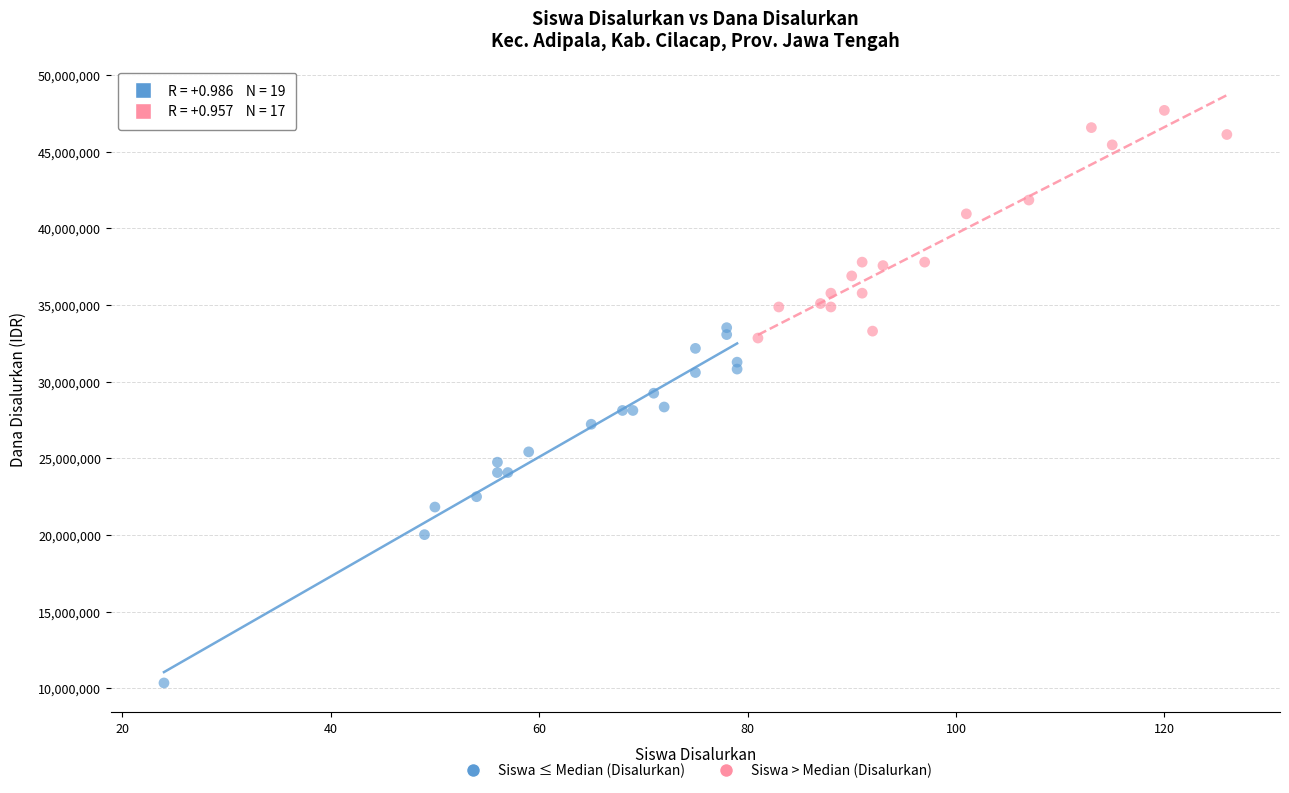

Which series reaches the minimum Y coordinate?

Siswa ≤ Median (Disalurkan)